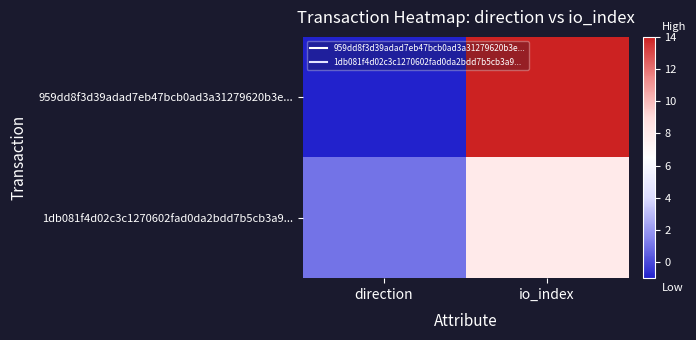

What is the spread (max minus min) of values at direction?

2